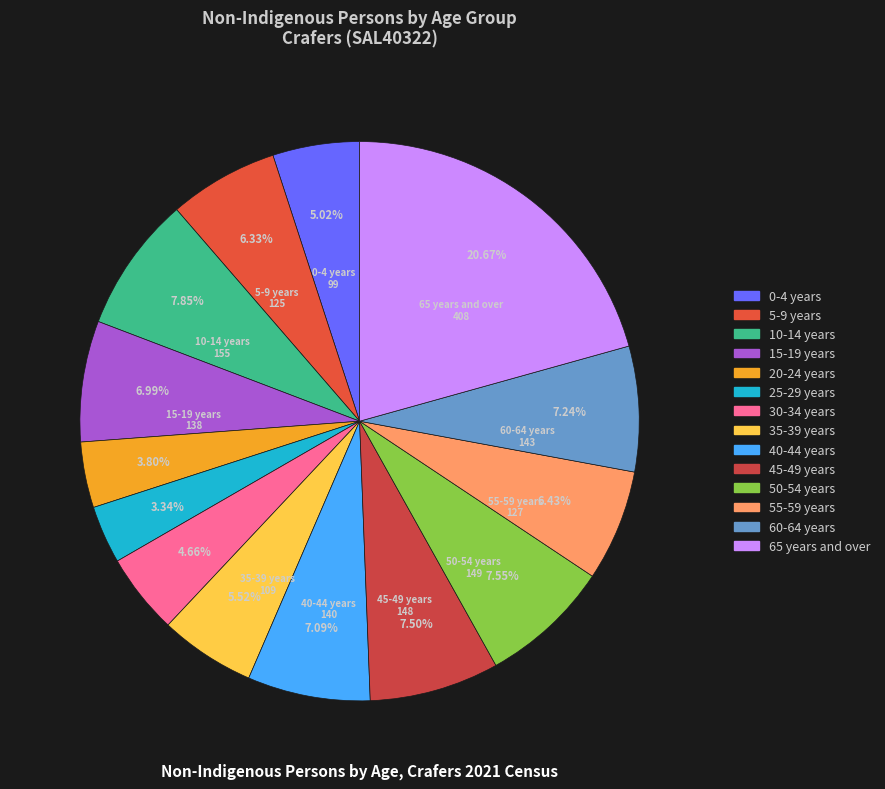

To the nearest percent, what percentage of the pie is 30-34 years?

5%